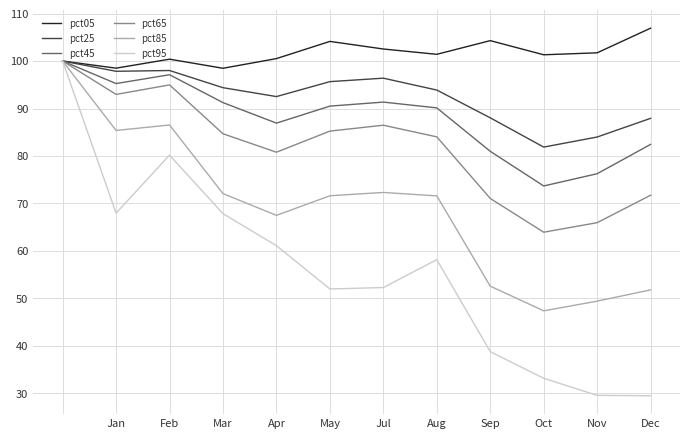

What is the greatest value displayed?

106.9